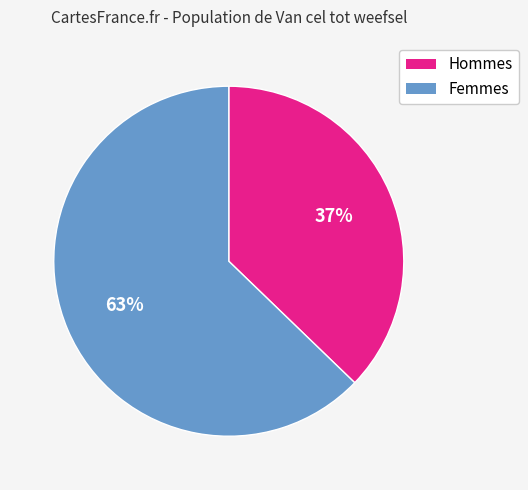

Count the number of slices in the pie.

2